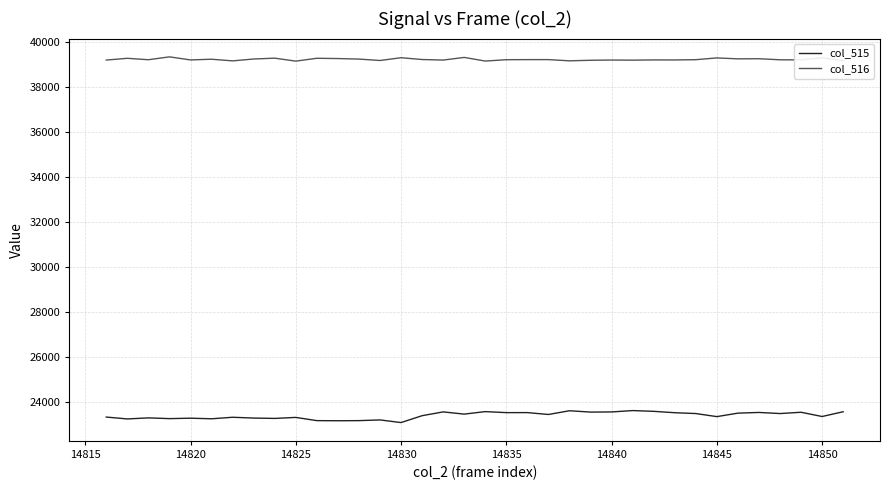

Does the chart have visible grid lines?

Yes